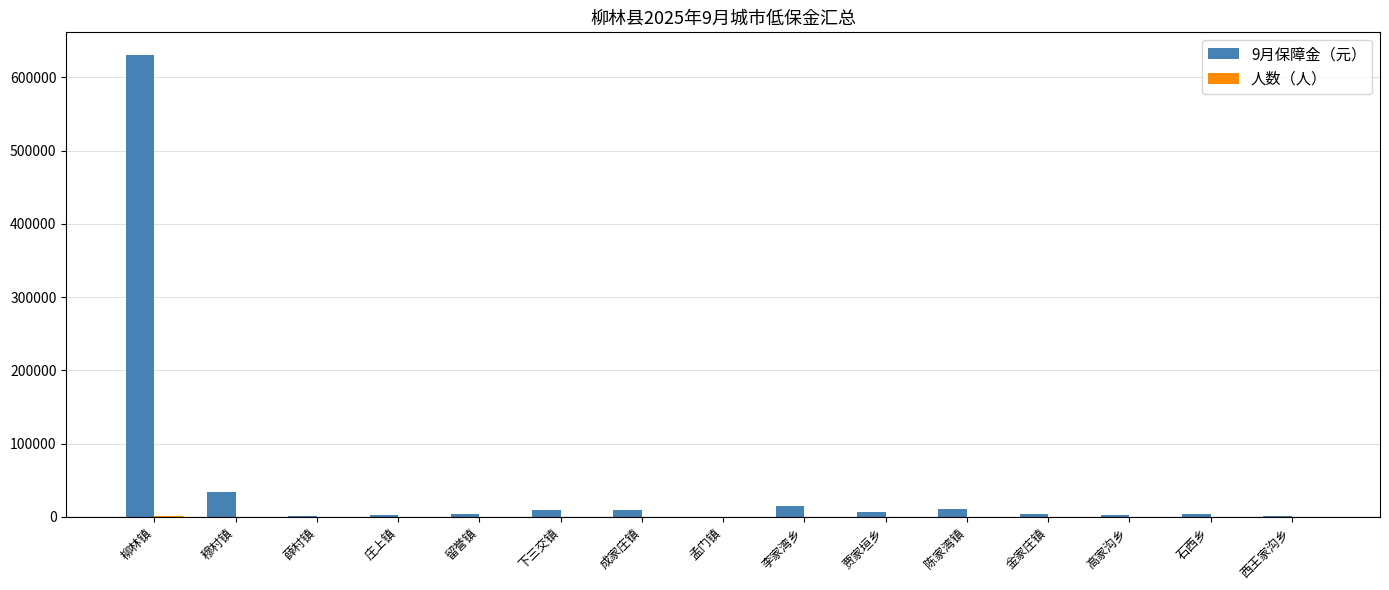

What is the maximum value for 9月保障金（元）?

630037